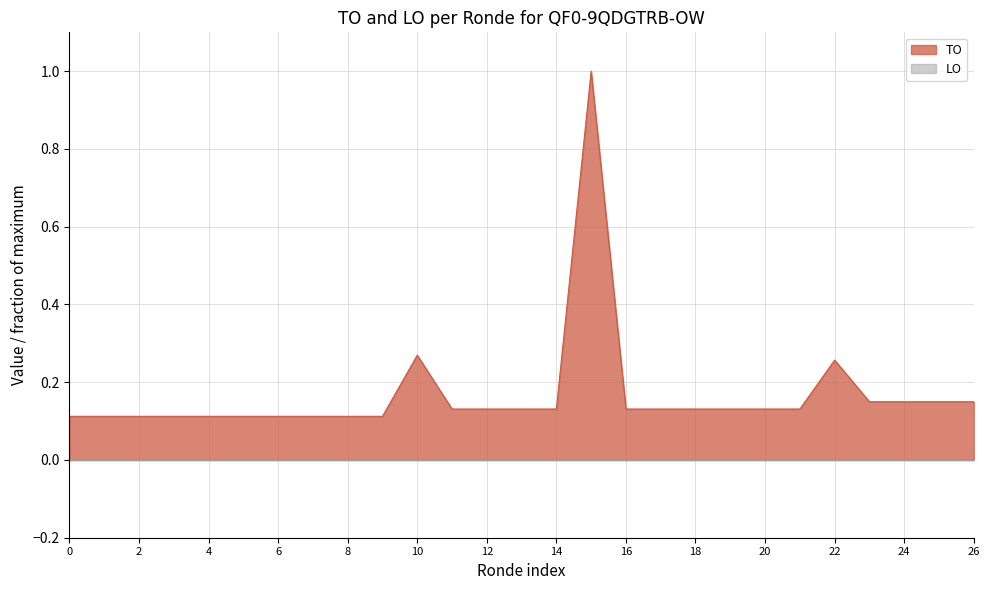

What is the maximum value shown in the chart?

1.0